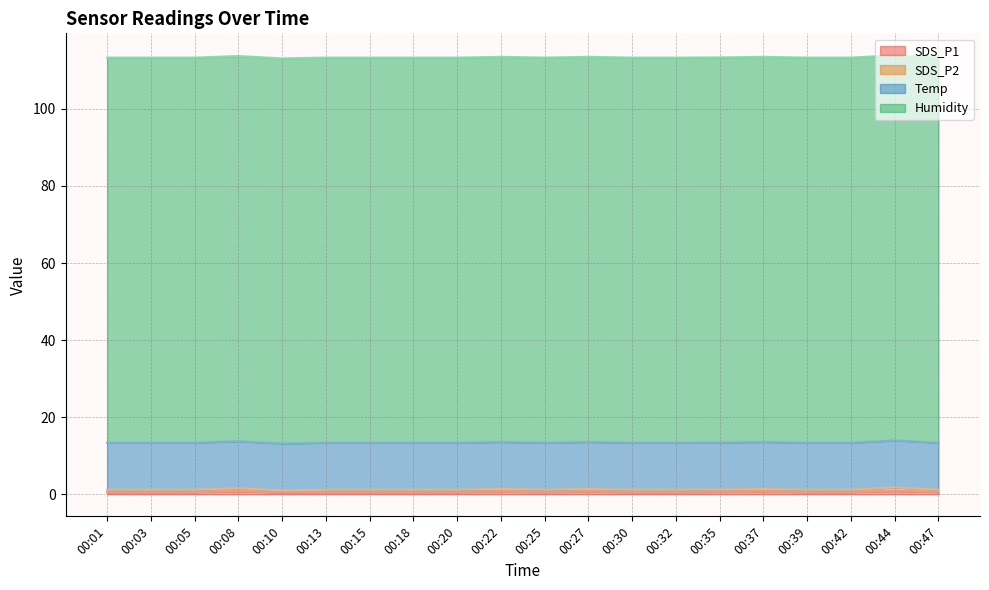

What is the minimum value shown in the chart?

0.5